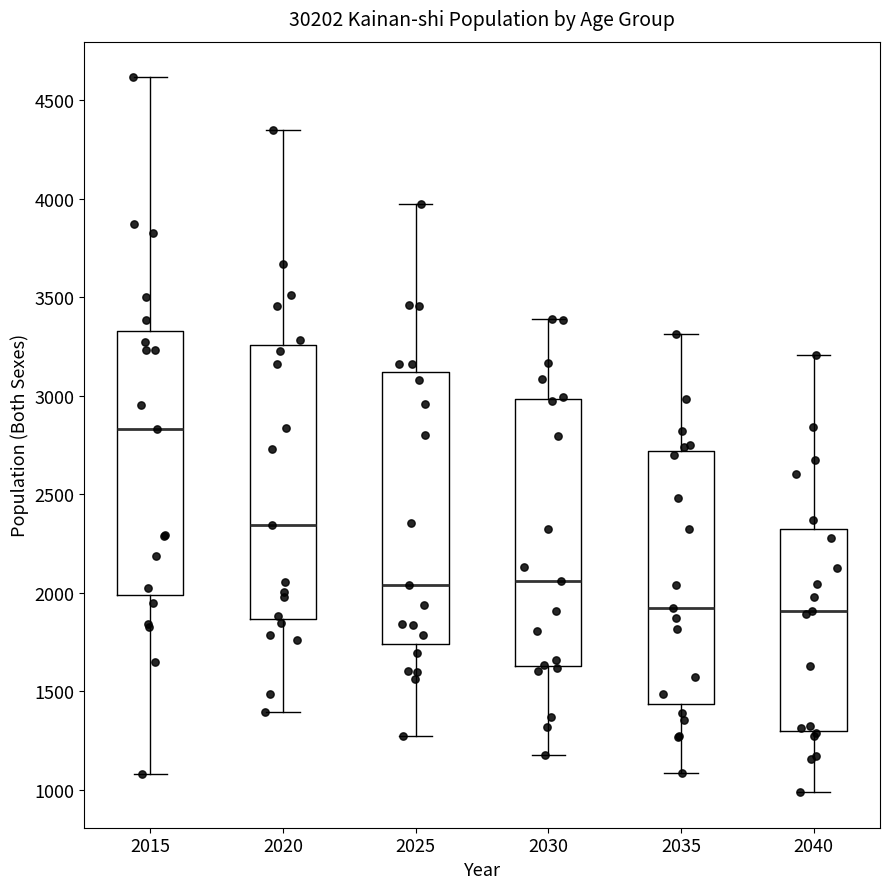

Where is the upper edge of the box at x = 2030 on the y-axis? The values are not printed on the chart, so give them approximately, as read against the axis.

3000